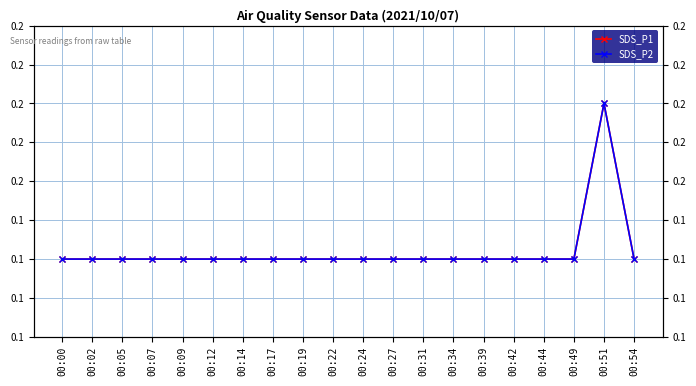

At which category does the chart reach its peak across all series?

00:51